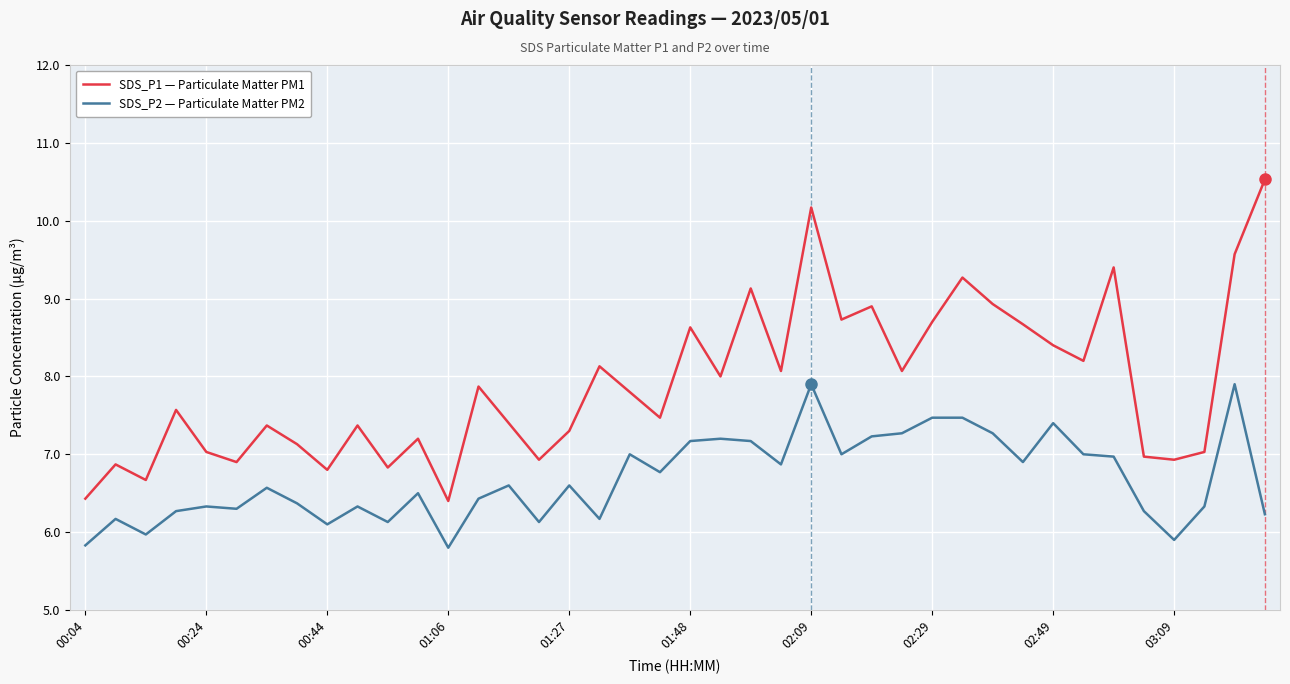

How many values in the SDS_P2 — Particulate Matter PM2 series are below 6?

4